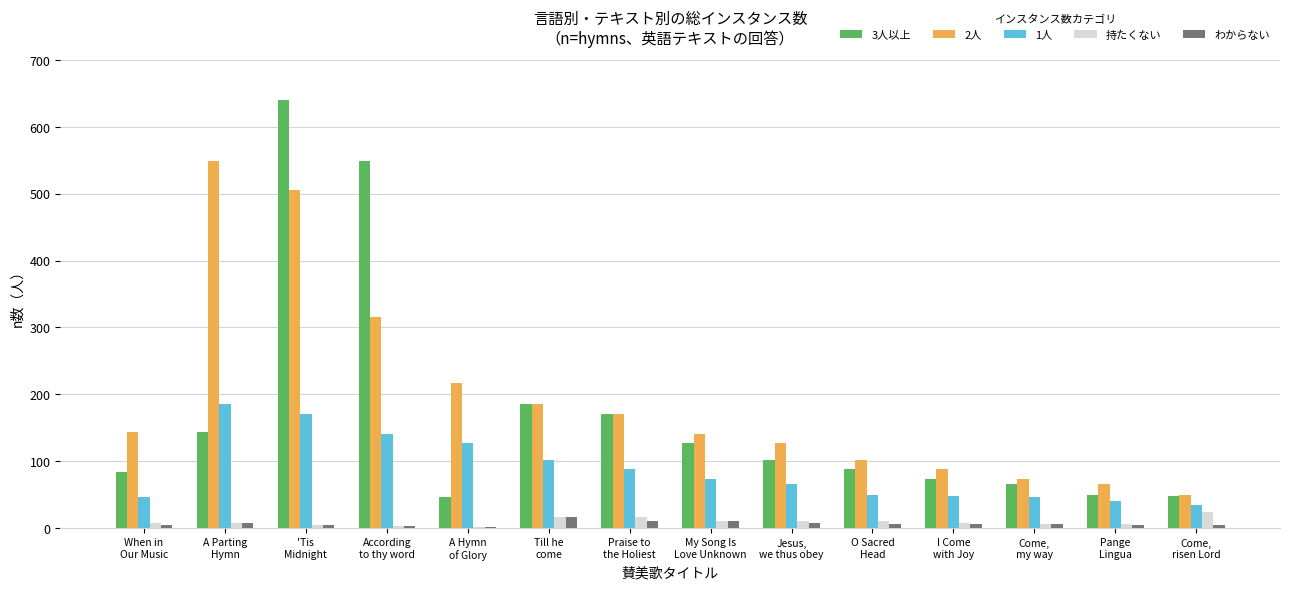

What is the maximum value shown in the chart?

640